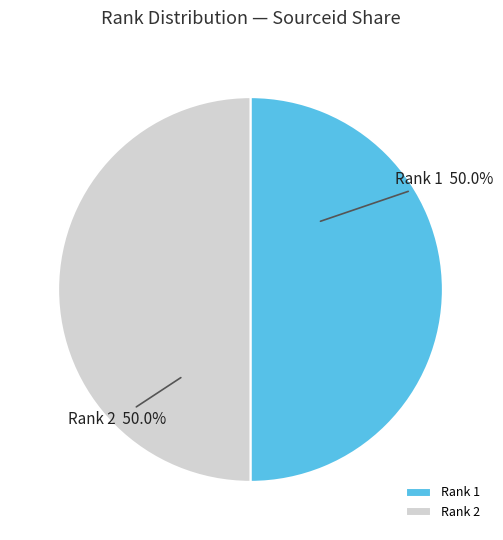

Combined, do Rank 1 and Rank 2 account for over 50%?

Yes